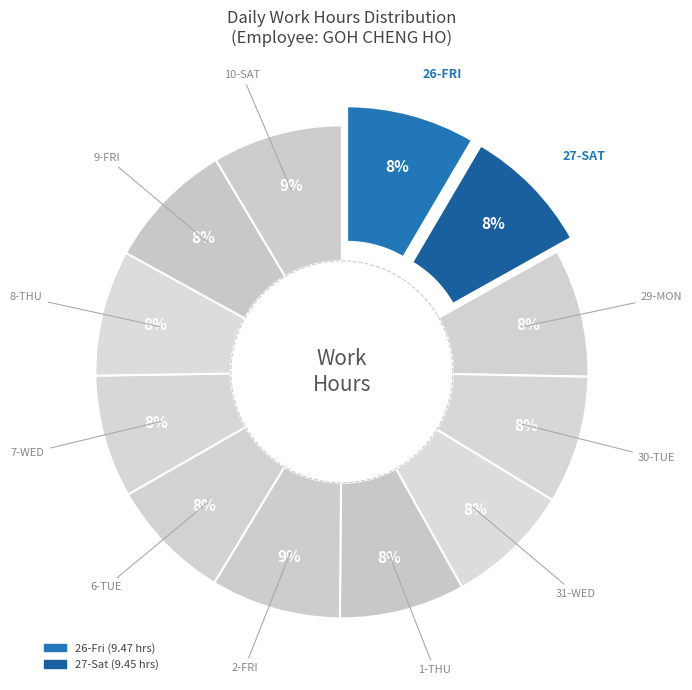

Which category has the smallest portion of the pie?

7-Wed